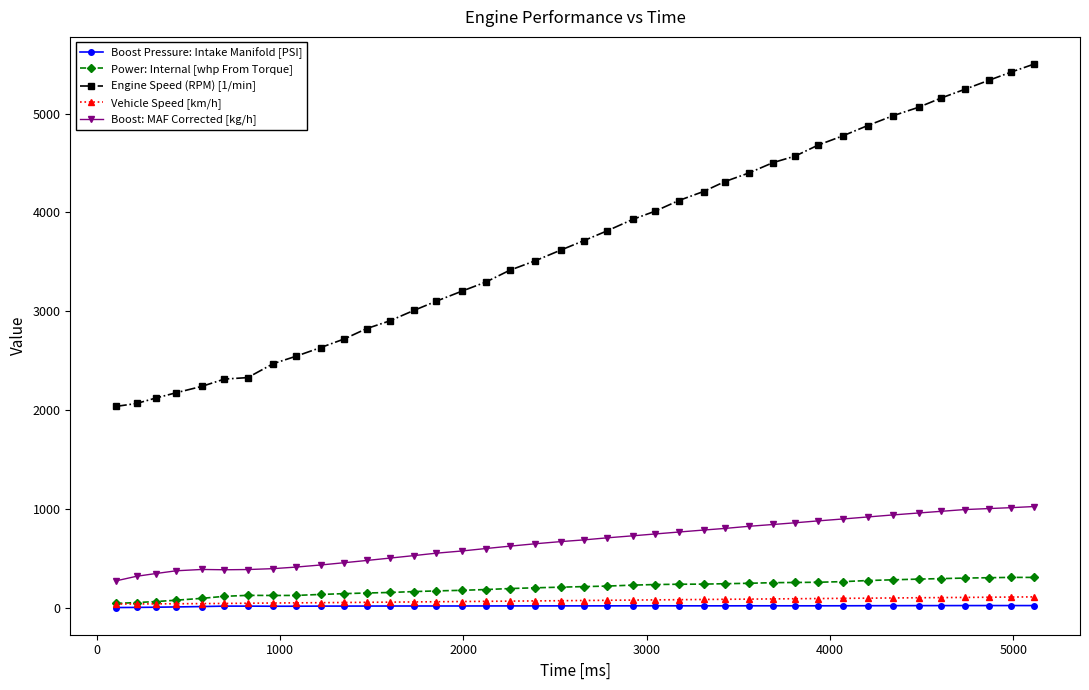

What is the lowest value of the Engine Speed (RPM) [1/min] series?

2038.0